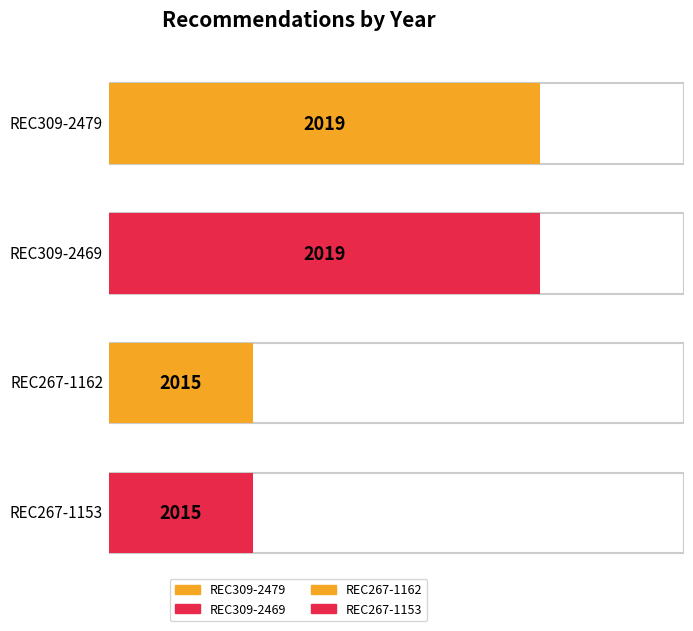

Where is the data nearest to the value 2017?

REC309-2479